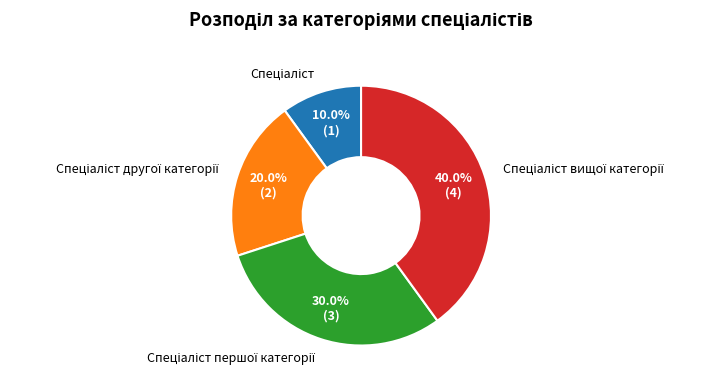

Is there a majority slice in this chart?

No